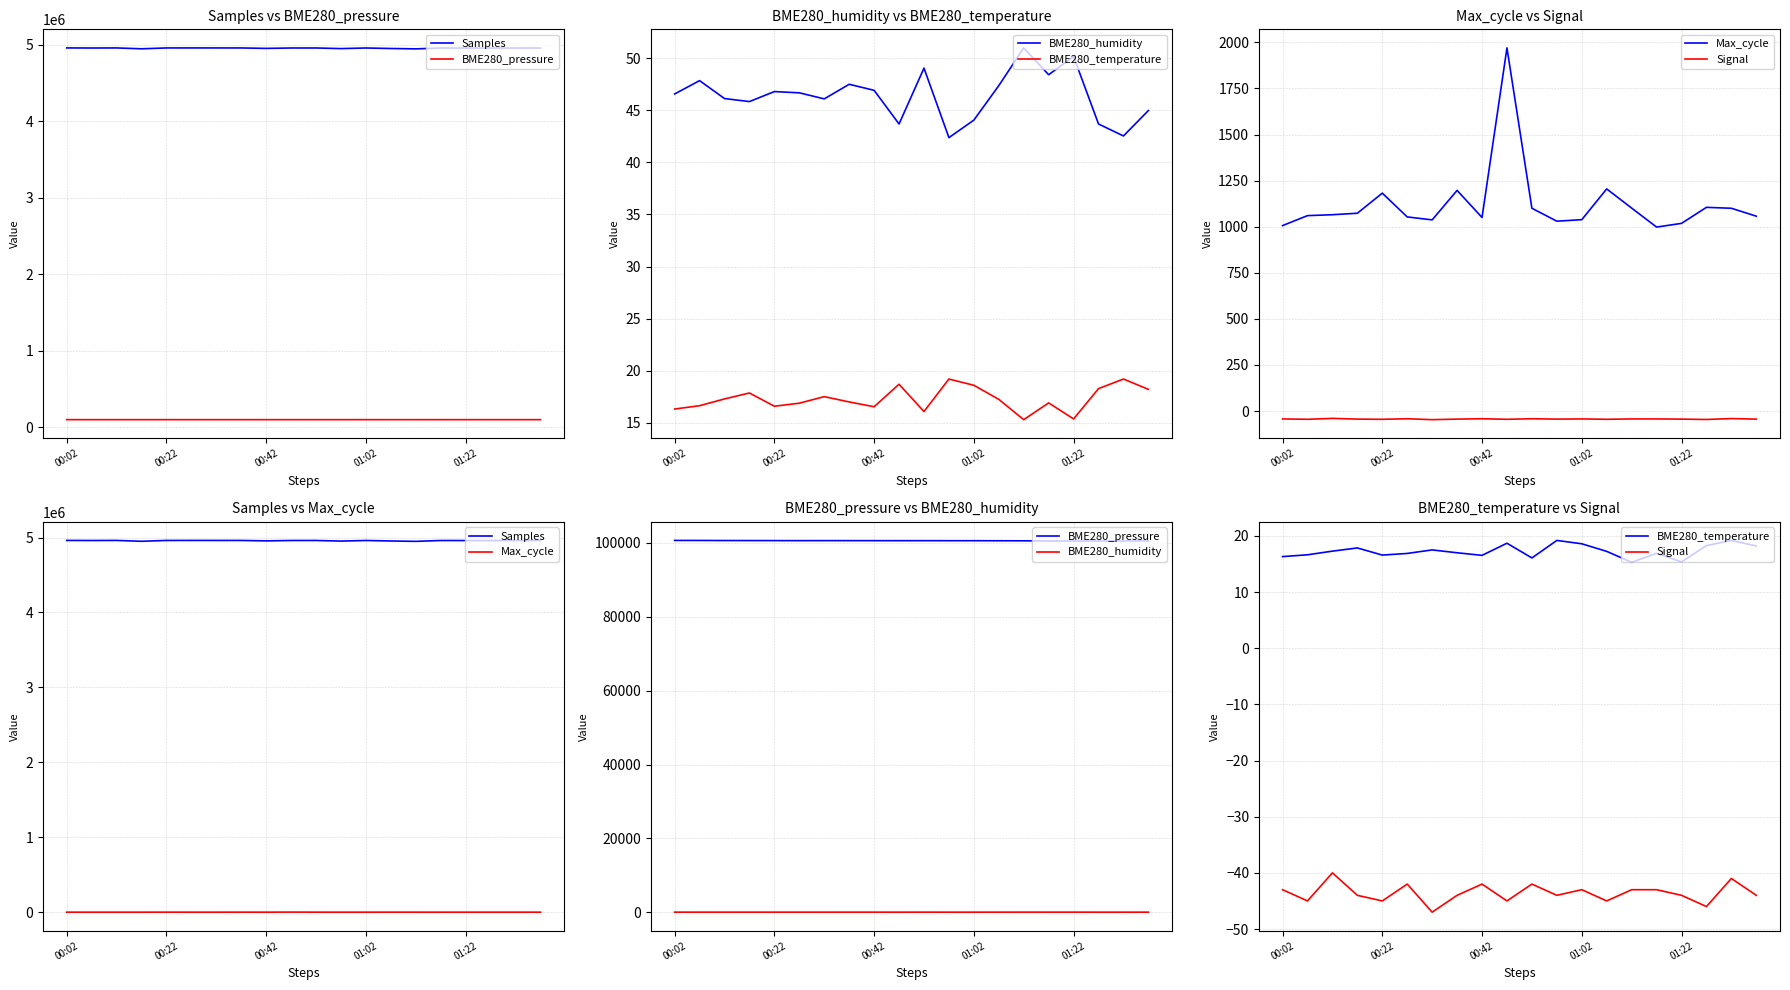

How many data points in Signal are above -44?

9